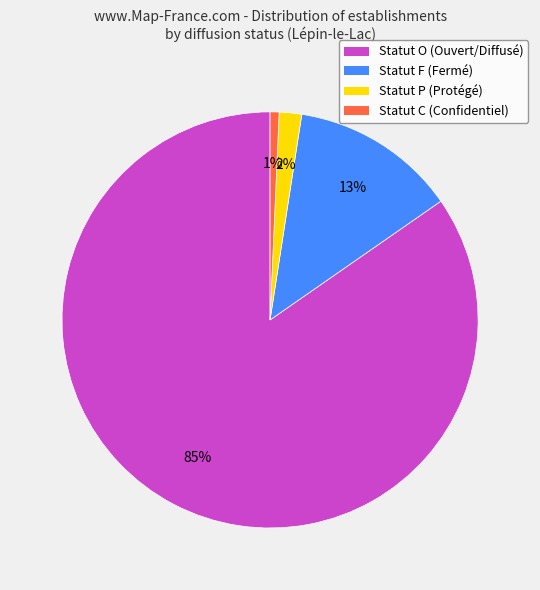

Rank the categories by value from lowest to highest.

Statut C (Confidentiel), Statut P (Protégé), Statut F (Fermé), Statut O (Ouvert/Diffusé)